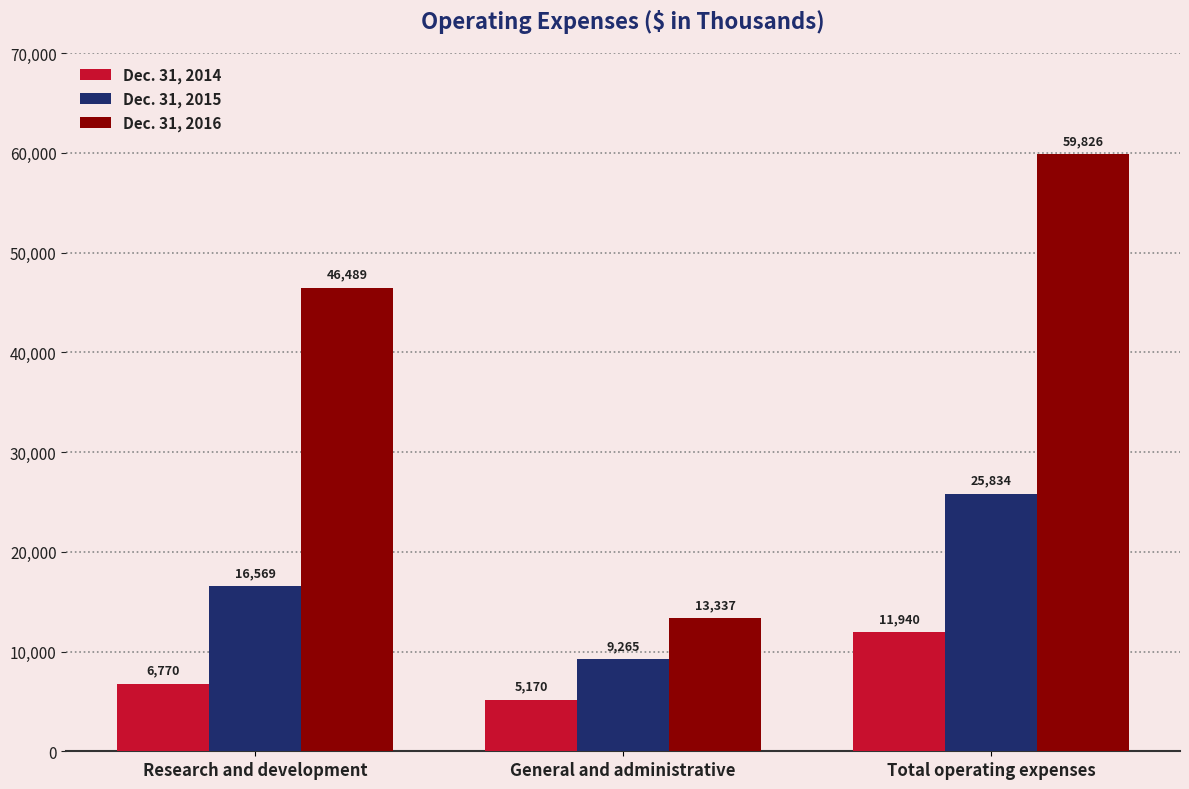

How many groups of bars are there?

3